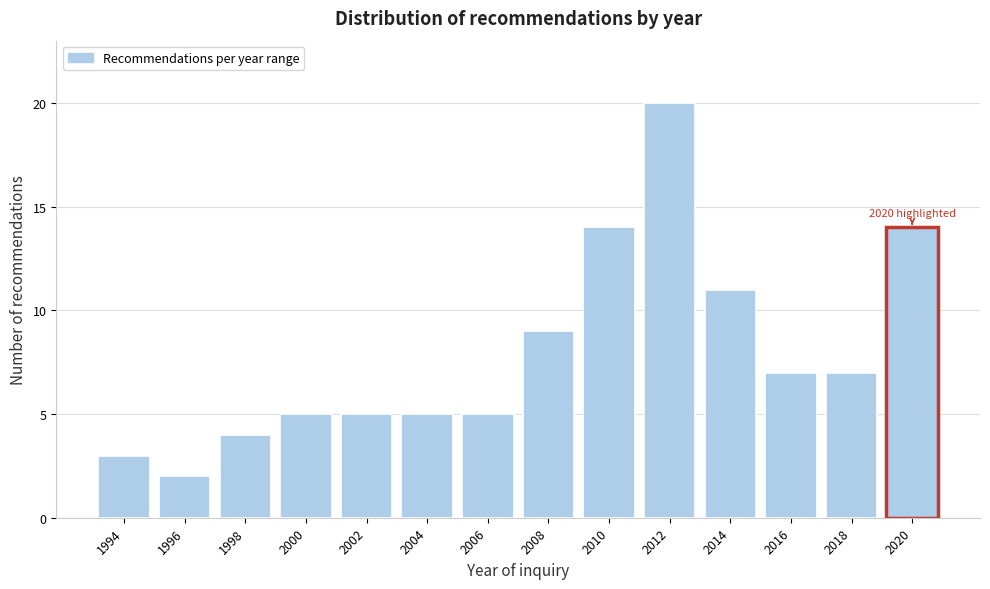

Reading left to right, extract all data points from this chart.

1994=3	1996=2	1998=4	2000=5	2002=5	2004=5	2006=5	2008=9	2010=14	2012=20	2014=11	2016=7	2018=7	2020=14